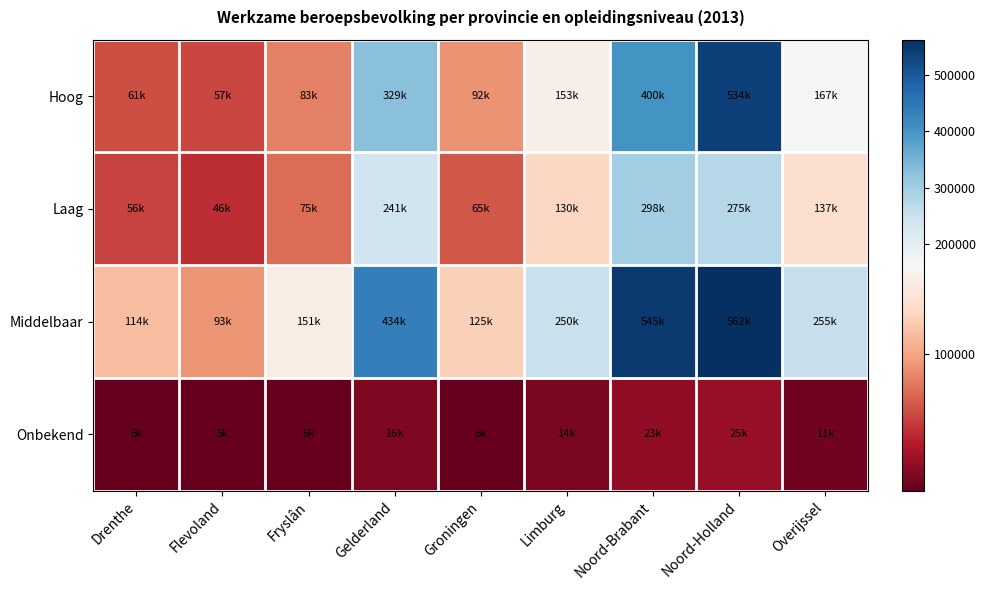

Rank the series at Limburg from highest to lowest value.

Middelbaar, Hoog, Laag, Onbekend